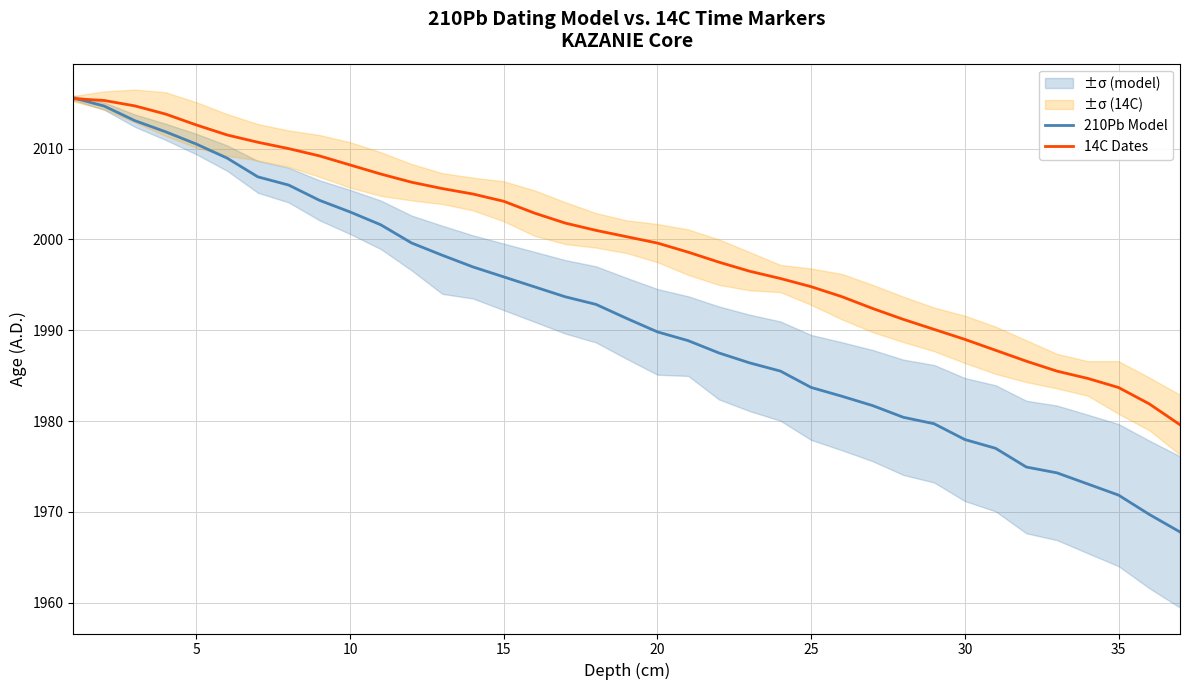

How many series are shown in this chart?

2